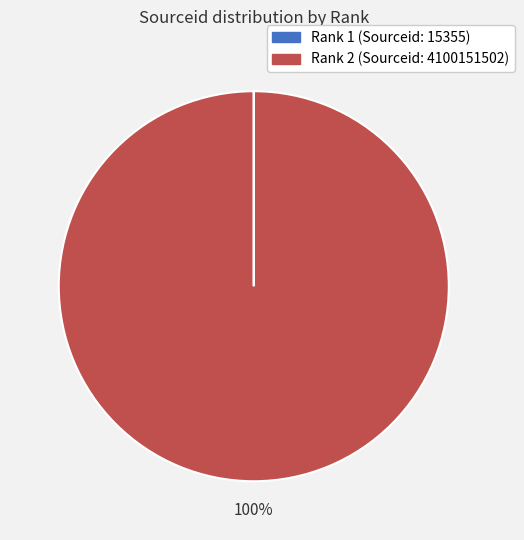

Is it true that Rank 2 (Sourceid: 4100151502) is 100% of the pie?

True